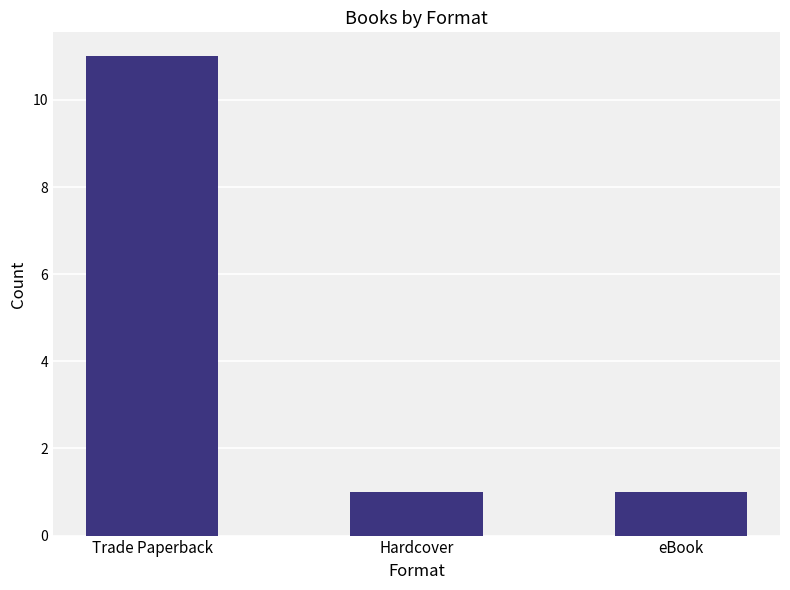

Which label corresponds to the largest value in the chart?

Trade Paperback